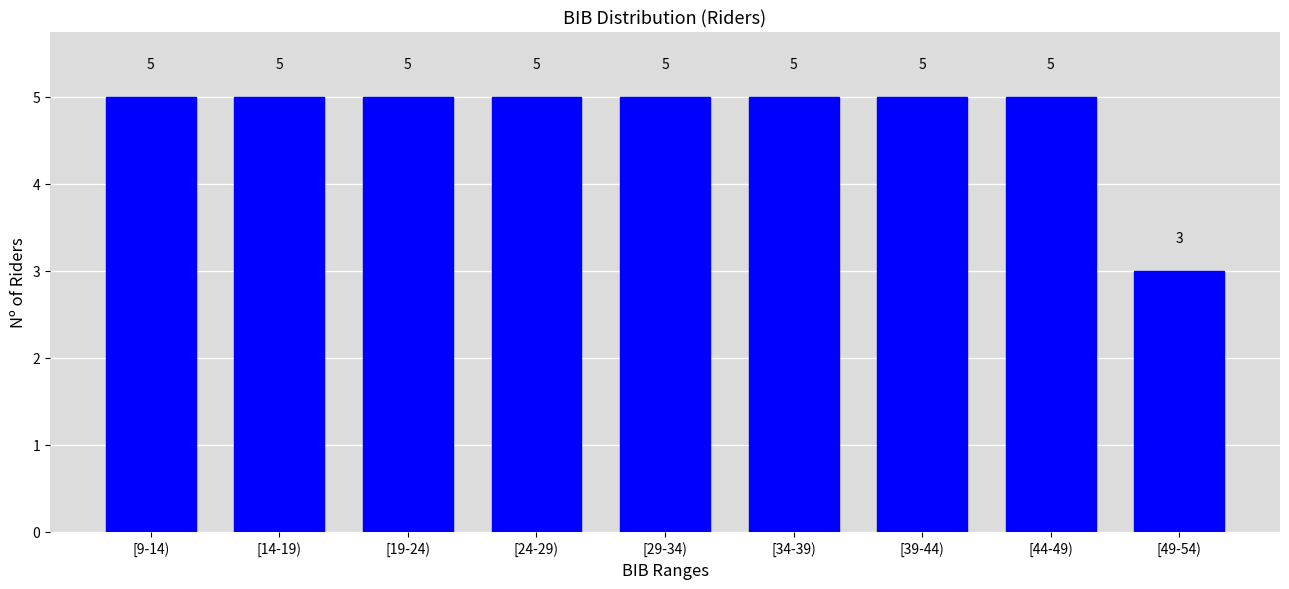

Reading left to right, transcribe all the data shown in this chart.

[9-14)=5	[14-19)=5	[19-24)=5	[24-29)=5	[29-34)=5	[34-39)=5	[39-44)=5	[44-49)=5	[49-54)=3